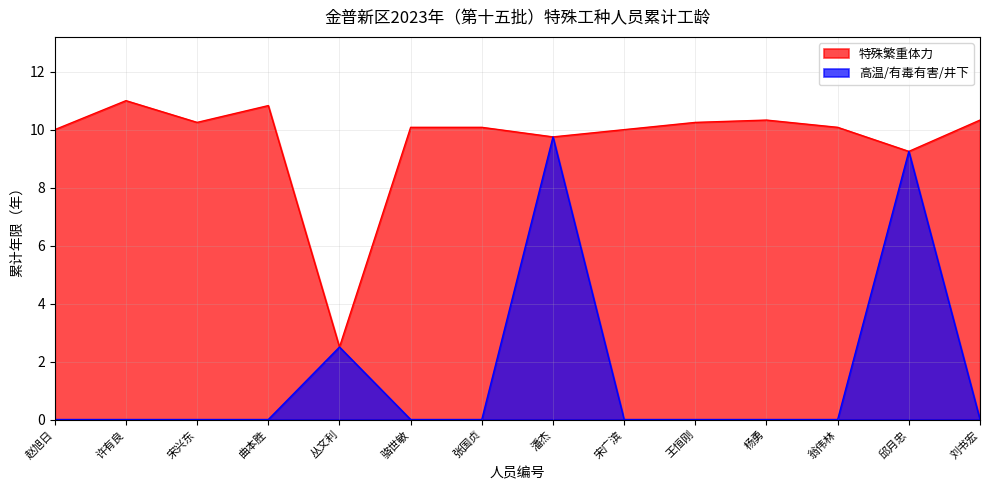

How many lines are shown in the chart?

2